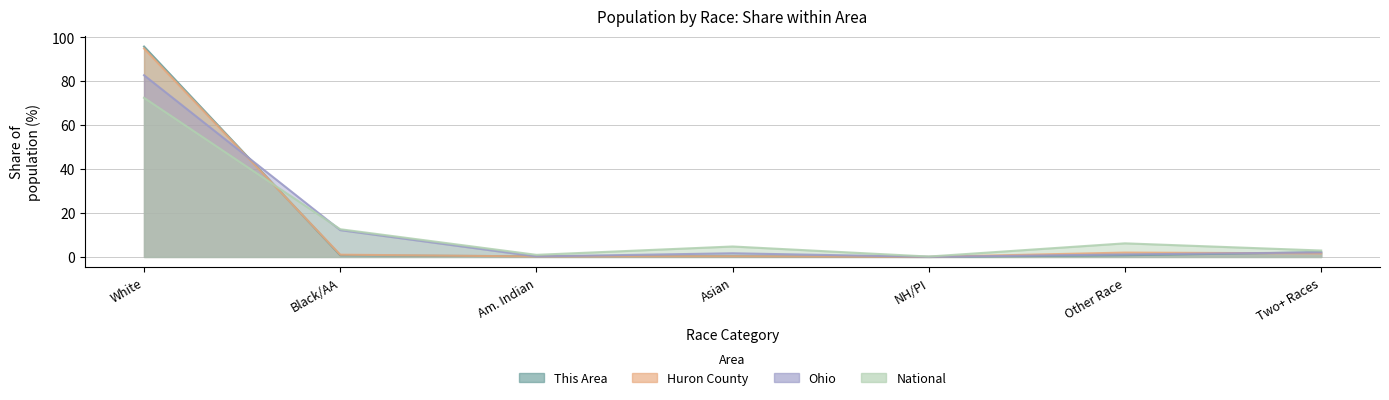

What is the difference between the second highest and second lowest values in the This Area series?

1.8